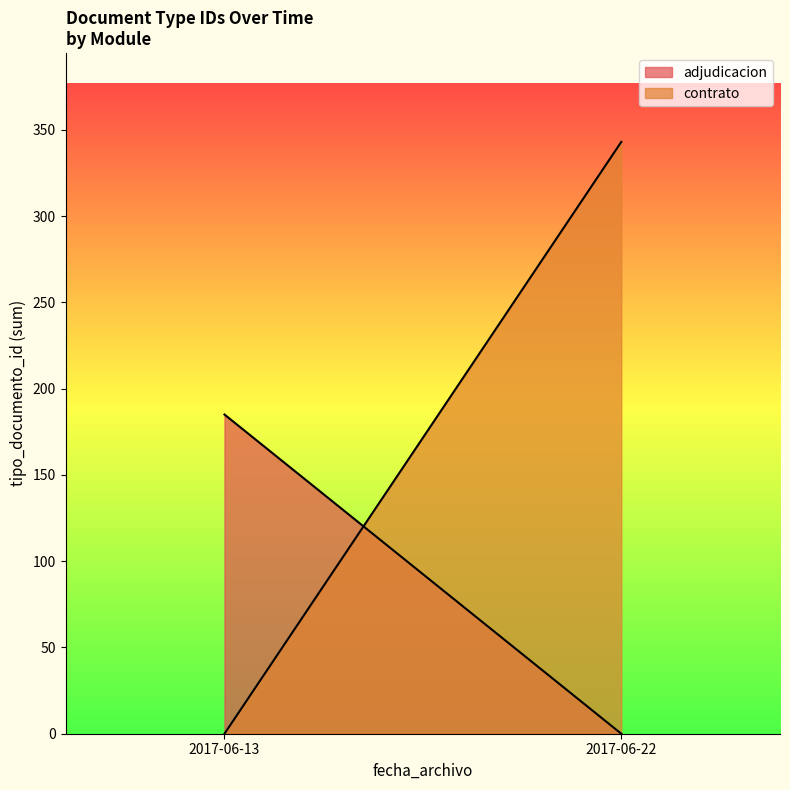

What is the difference between the maximum and minimum values in the contrato series?

343